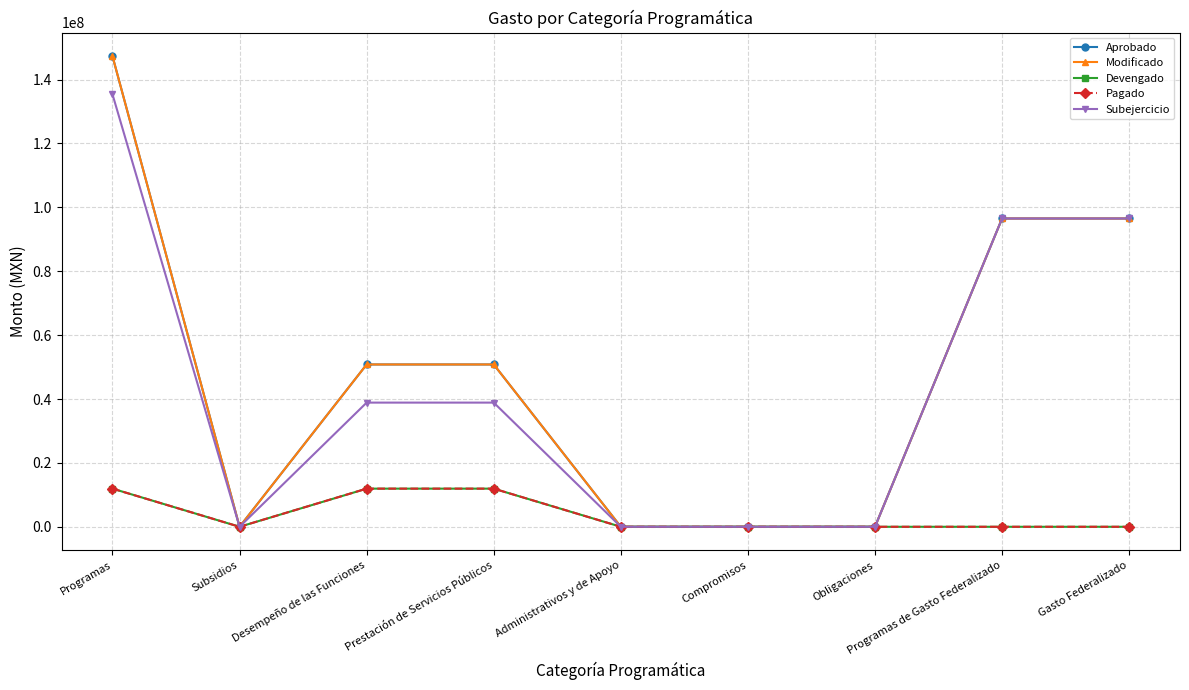

Reading right to left, transcribe all the data shown in this chart.

Aprobado: Gasto Federalizado=96520122.4	Programas de Gasto Federalizado=96520122.4	Obligaciones=0.0	Compromisos=0.0	Administrativos y de Apoyo=0.0	Prestación de Servicios Públicos=50817141.0	Desempeño de las Funciones=50817141.0	Subsidios=0.0	Programas=147337263.4
Modificado: Gasto Federalizado=96520122.4	Programas de Gasto Federalizado=96520122.4	Obligaciones=0.0	Compromisos=0.0	Administrativos y de Apoyo=0.0	Prestación de Servicios Públicos=50817141.0	Desempeño de las Funciones=50817141.0	Subsidios=0.0	Programas=147337263.4
Devengado: Gasto Federalizado=0.0	Programas de Gasto Federalizado=0.0	Obligaciones=0.0	Compromisos=0.0	Administrativos y de Apoyo=0.0	Prestación de Servicios Públicos=11941061.7	Desempeño de las Funciones=11941061.7	Subsidios=0.0	Programas=11941061.7
Pagado: Gasto Federalizado=0.0	Programas de Gasto Federalizado=0.0	Obligaciones=0.0	Compromisos=0.0	Administrativos y de Apoyo=0.0	Prestación de Servicios Públicos=11941061.7	Desempeño de las Funciones=11941061.7	Subsidios=0.0	Programas=11941061.7
Subejercicio: Gasto Federalizado=96520122.4	Programas de Gasto Federalizado=96520122.4	Obligaciones=0.0	Compromisos=0.0	Administrativos y de Apoyo=0.0	Prestación de Servicios Públicos=38876079.3	Desempeño de las Funciones=38876079.3	Subsidios=0.0	Programas=135396201.7